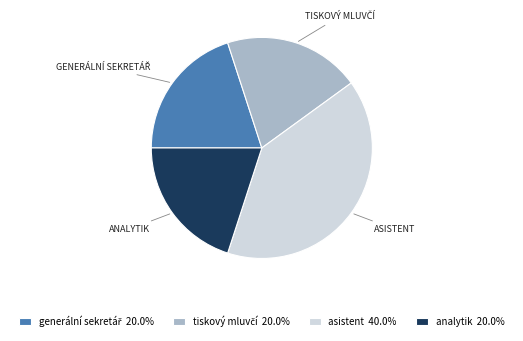

Is the sum of asistent 40.0% and analytik 20.0% greater than half?

Yes